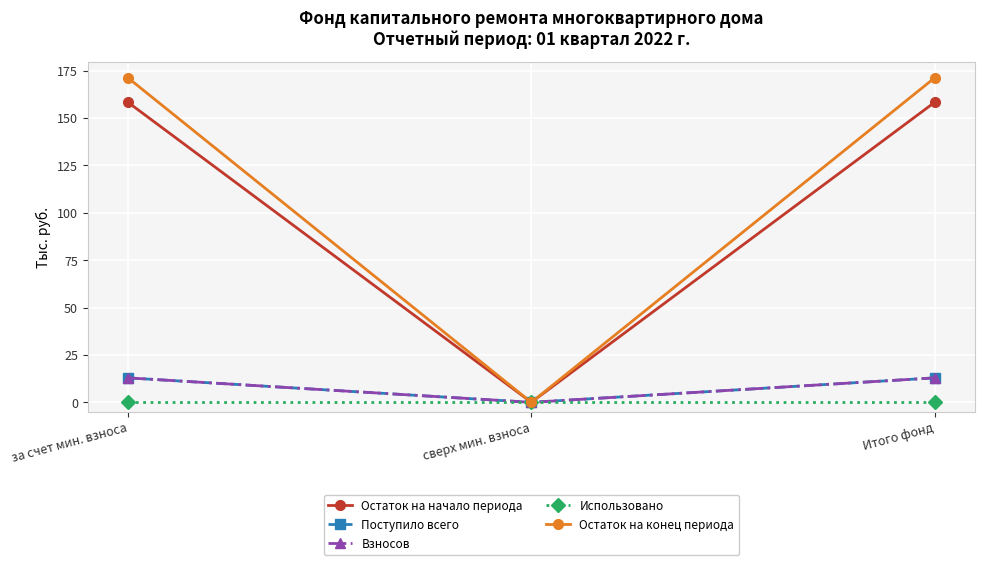

What is the average value of the Остаток на конец периода series?

114.1